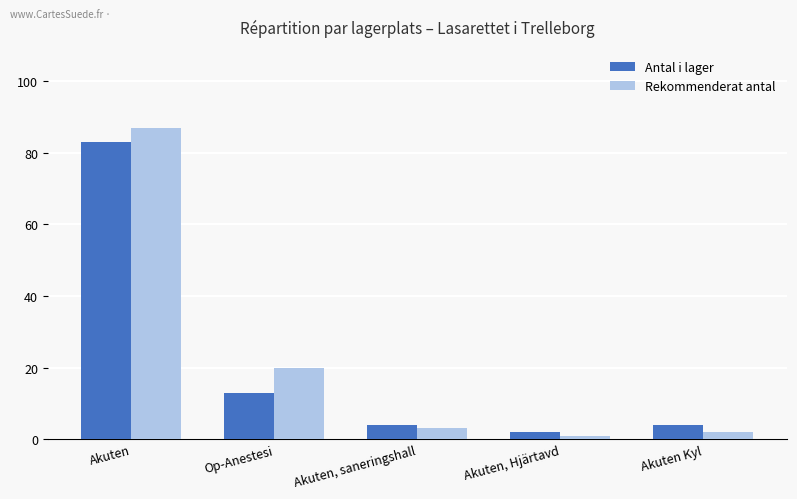

List the series in order of their peak value, highest first.

Rekommenderat antal, Antal i lager